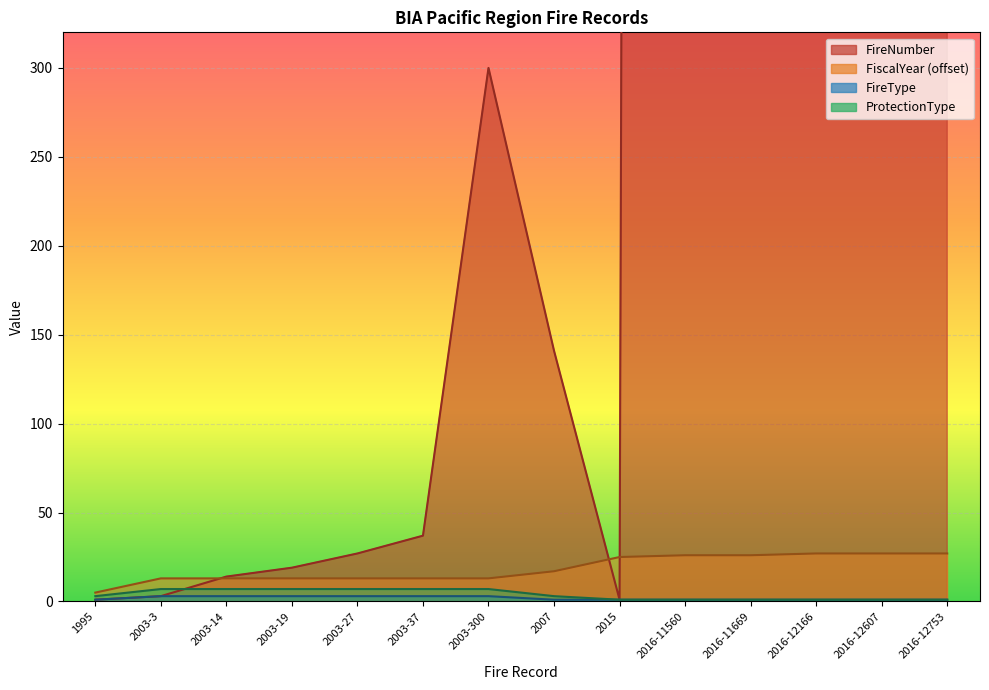

What is the difference between the ProtectionType values at 2016-11560 and 2003-27?

6